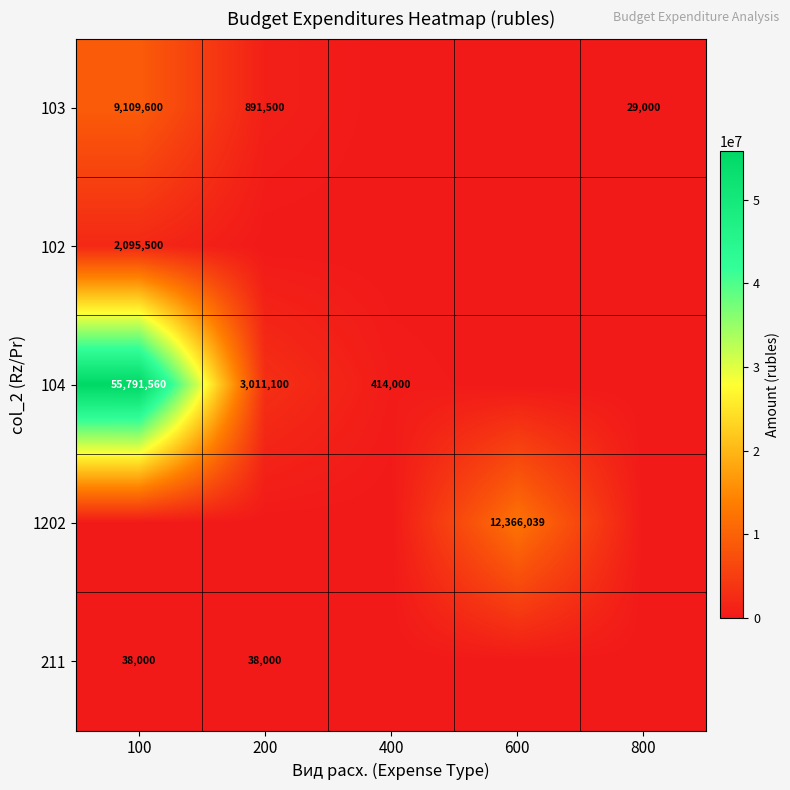

What is the total value across all series at 600?

12366039